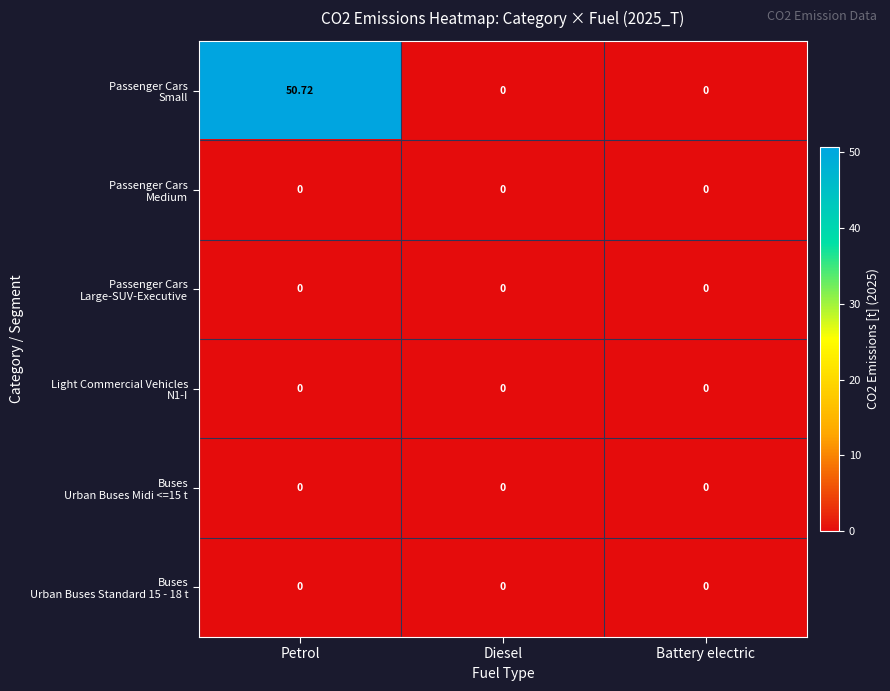

Which category has the highest value across all series?

Petrol